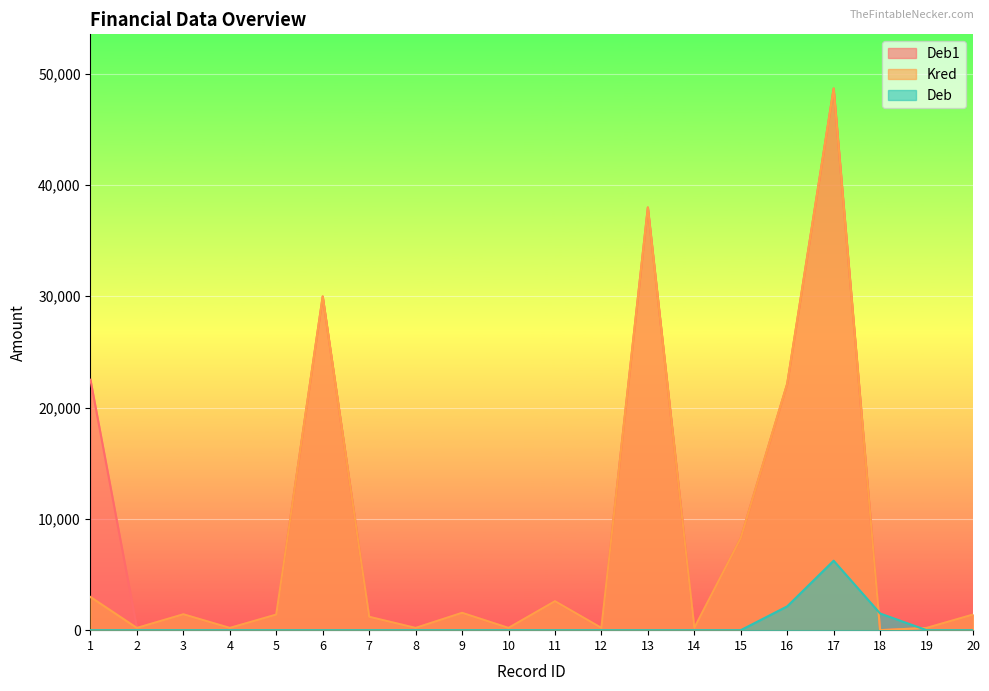

What is the difference between the highest and lowest values at 1?

22504.0